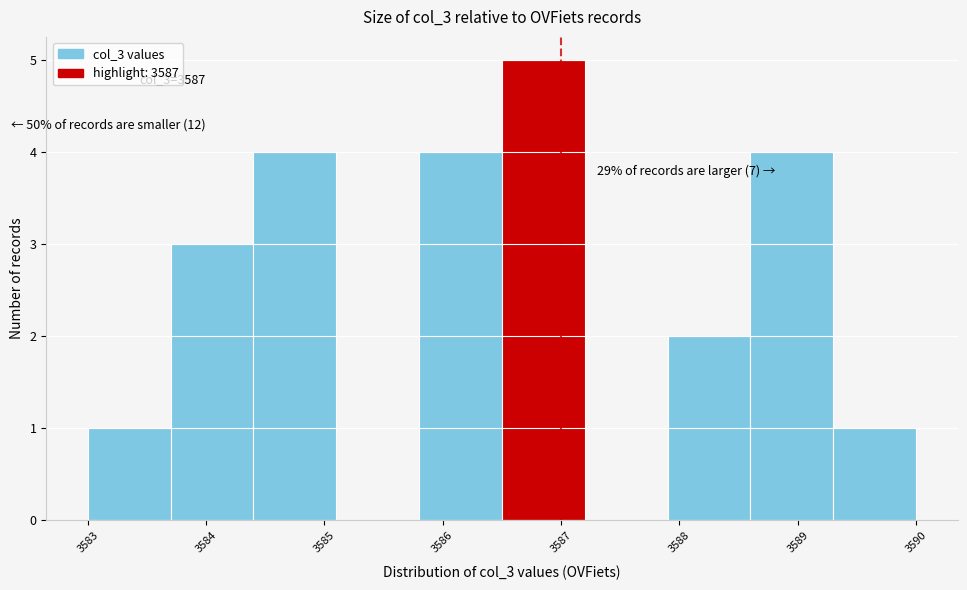

Over which range of the x-axis is the bar tallest?

3586.5 to 3587.2